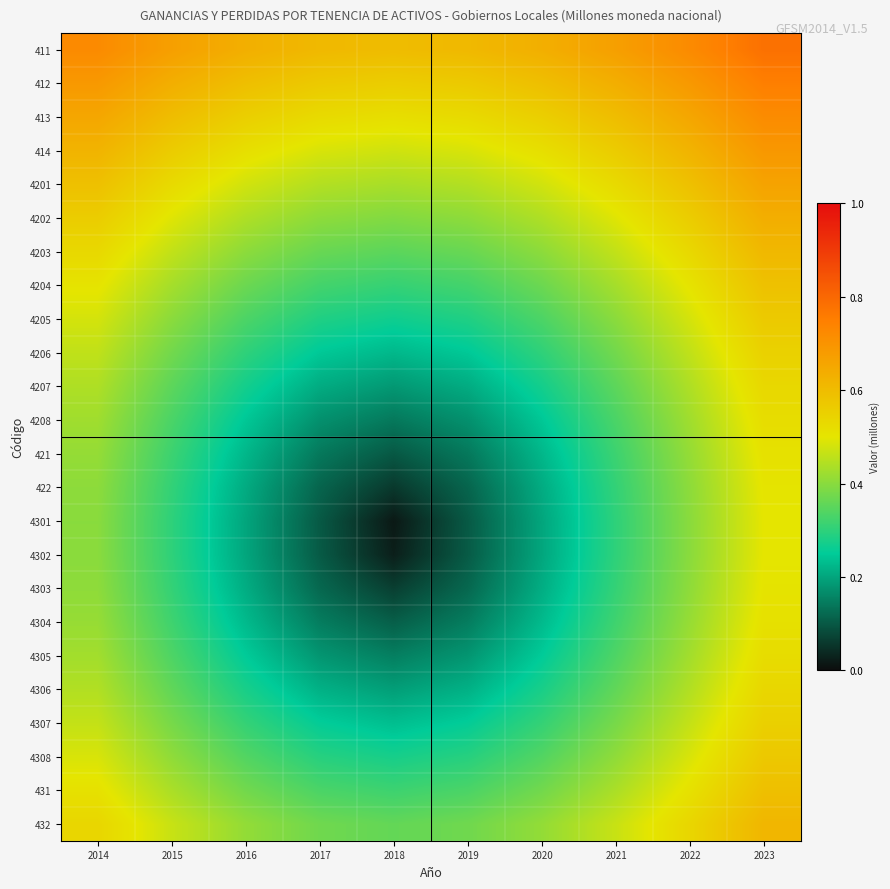

Which series has the largest total across all categories?

411